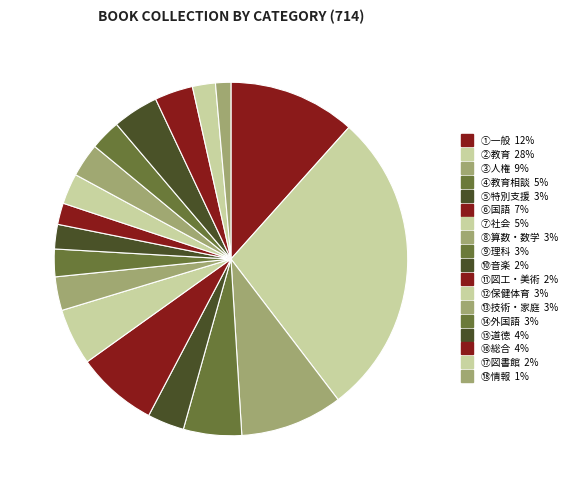

How many segments does this pie chart have?

18